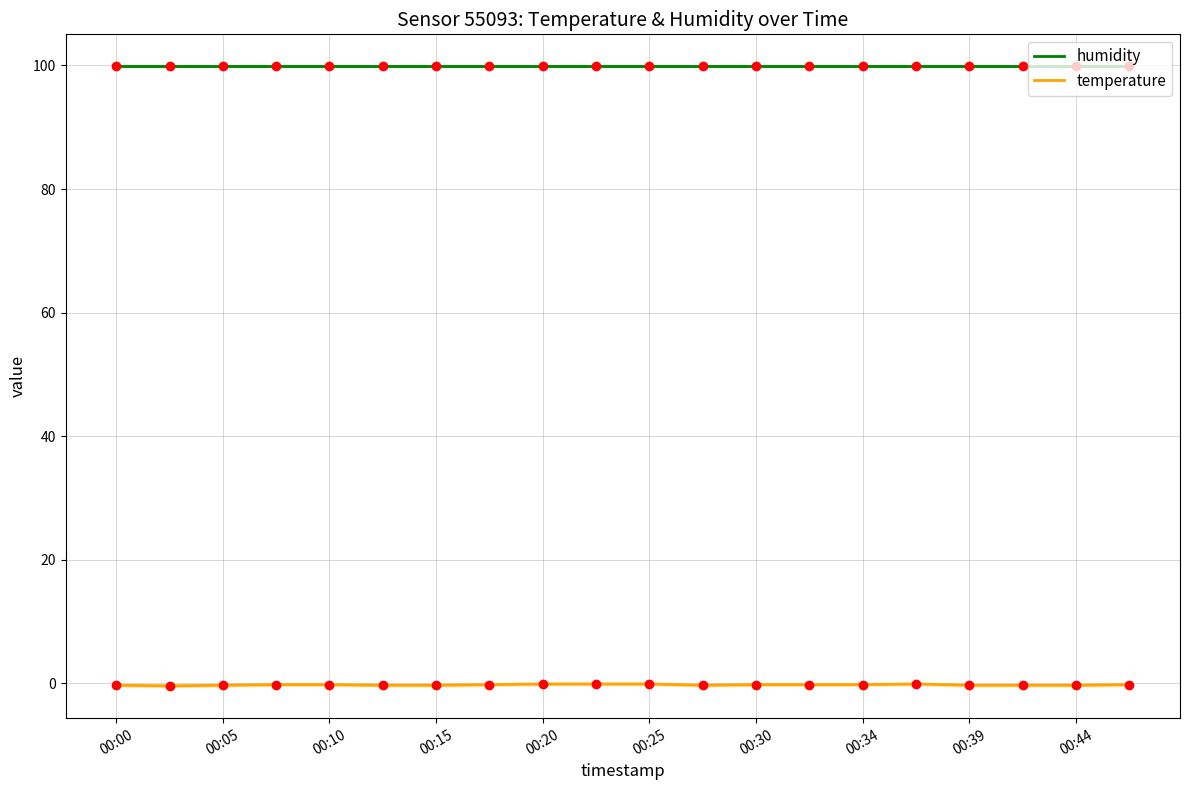

True or false: temperature and humidity intersect in this chart.

False